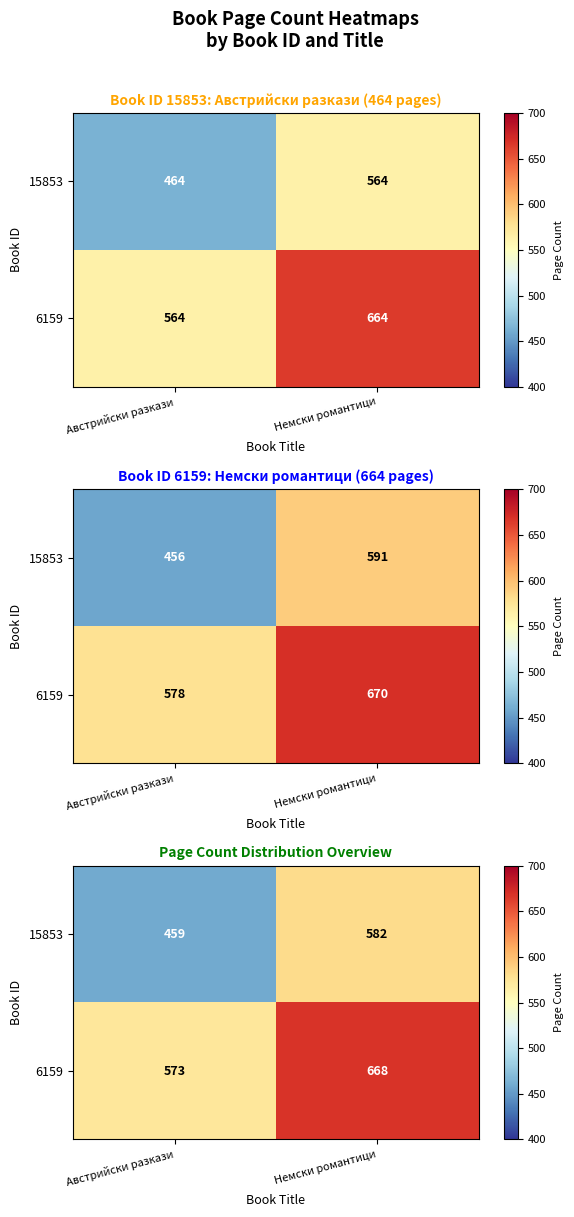

What is the difference between the maximum and minimum values in the 15853 series?

123.0